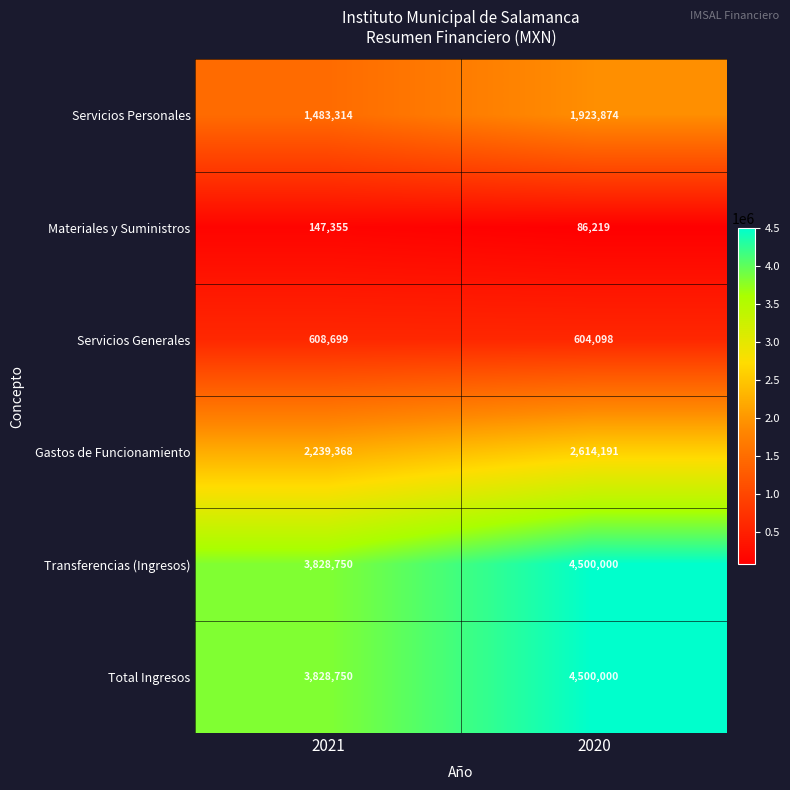

At how many categories does at least one series exceed 3591978?

2